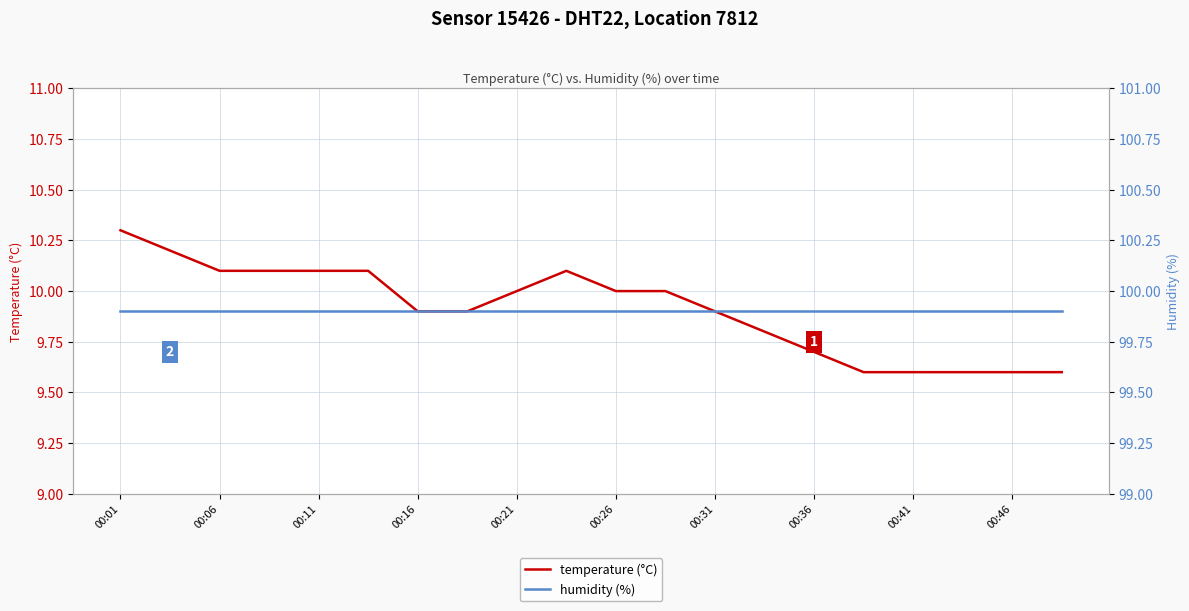

Is this an area chart (filled region under the line)?

No